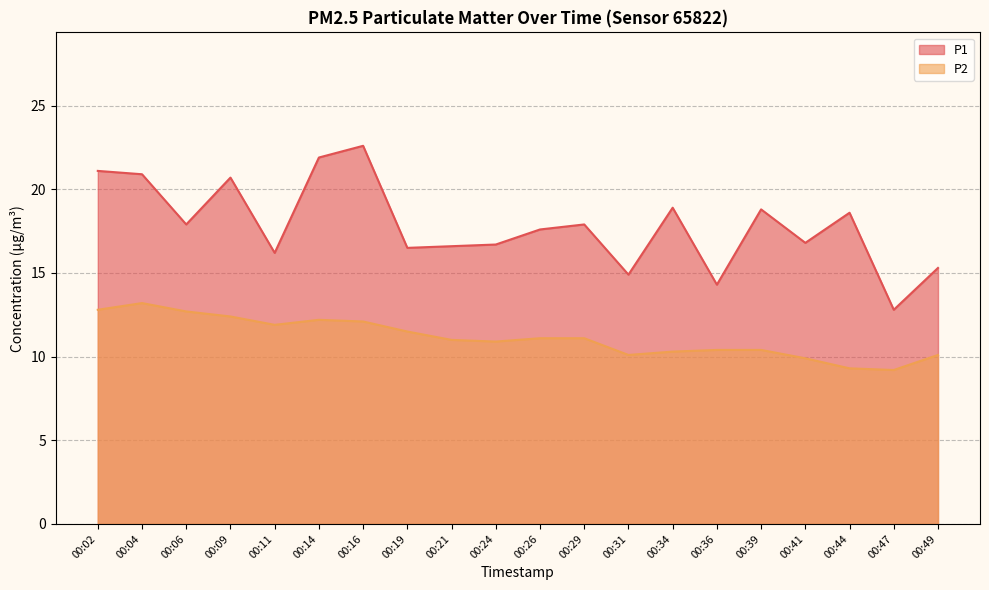

What are all the series names shown in the legend?

P1, P2